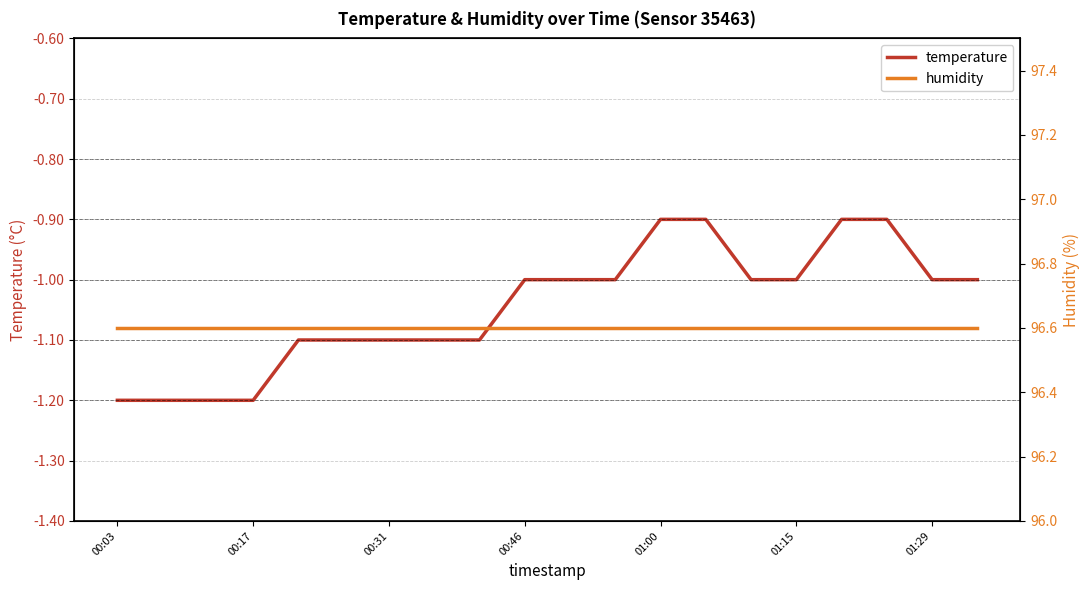

True or false: temperature has a value of -0.4 at 00:46.

False